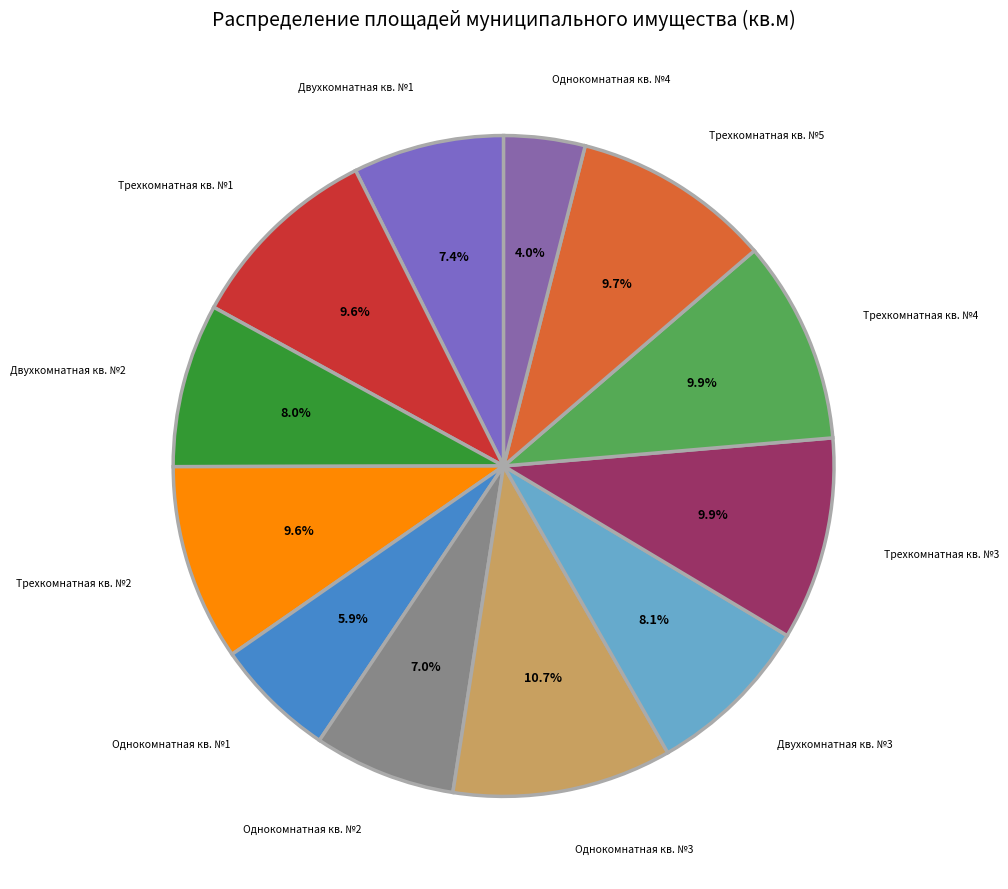

How many segments does this pie chart have?

12